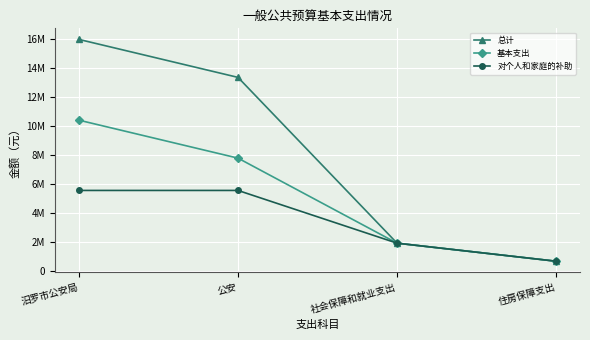

What are all the series names shown in the legend?

总计, 基本支出, 对个人和家庭的补助